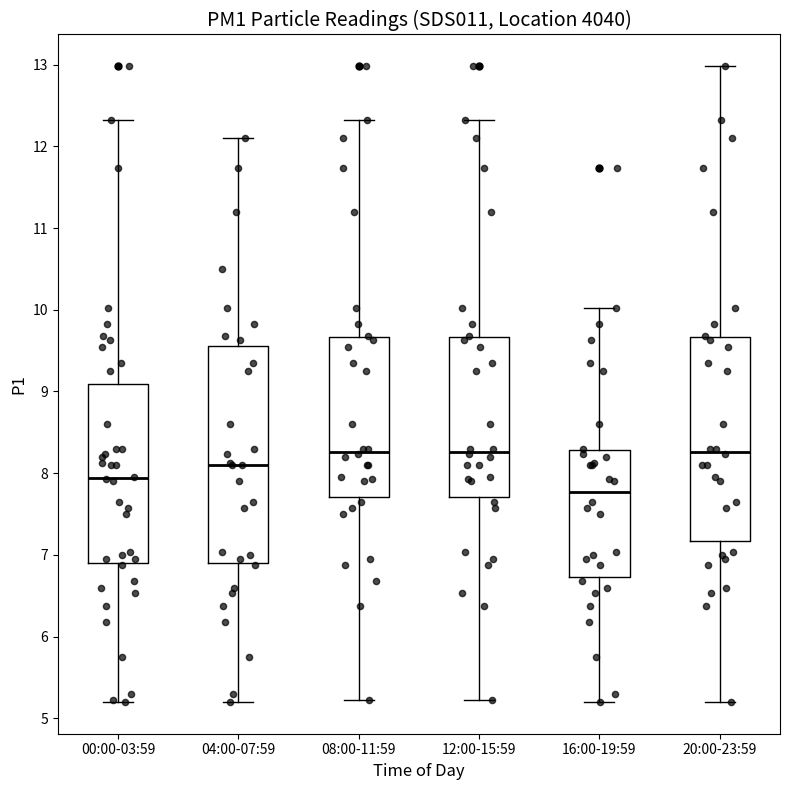

Which box is the tallest, from its lower edge to its upper edge?

04:00-07:59